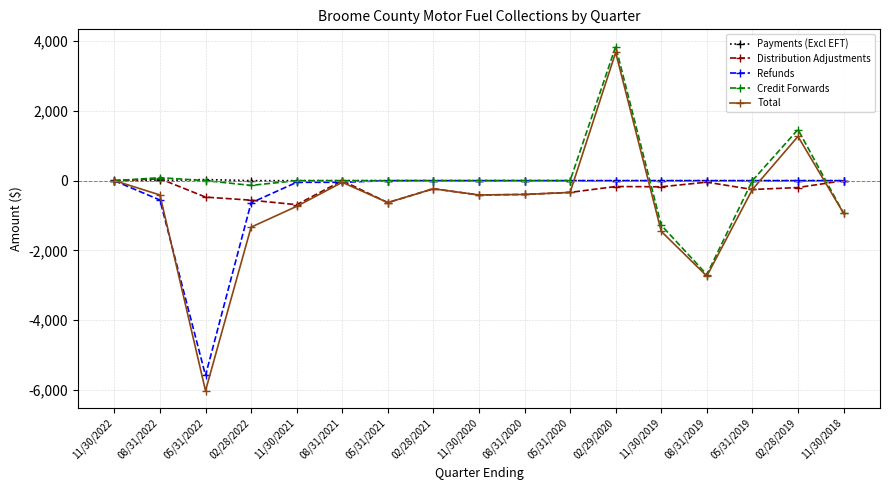

What is the total value across all series at 05/31/2021?

-1260.7